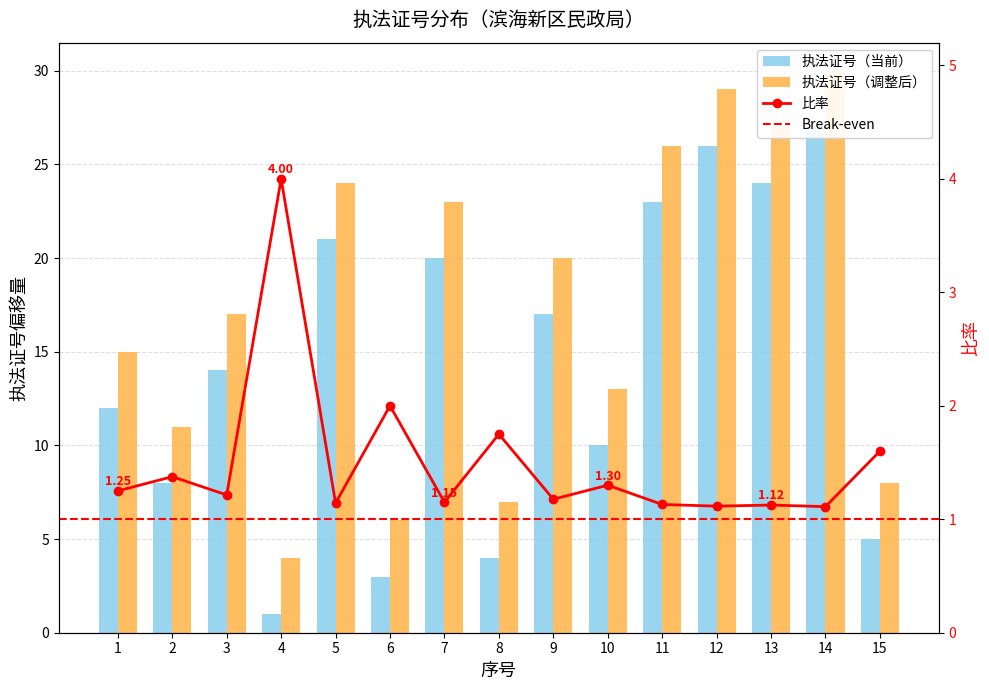

At which category does the chart reach its minimum across all series?

4